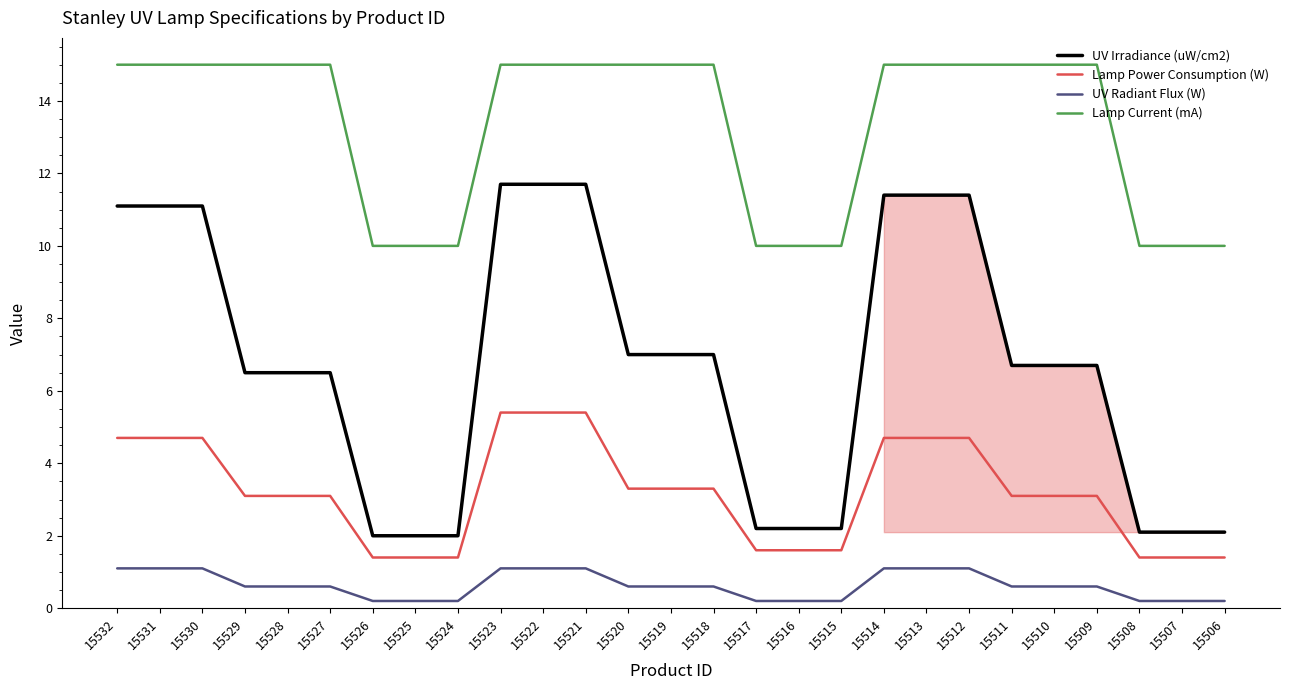

The value of Lamp Current (mA) at 15507 is 2.3. True or false?

False